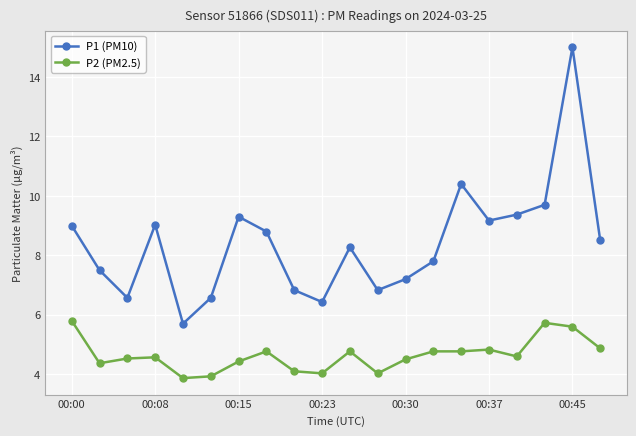

How many data points does each series have?

20